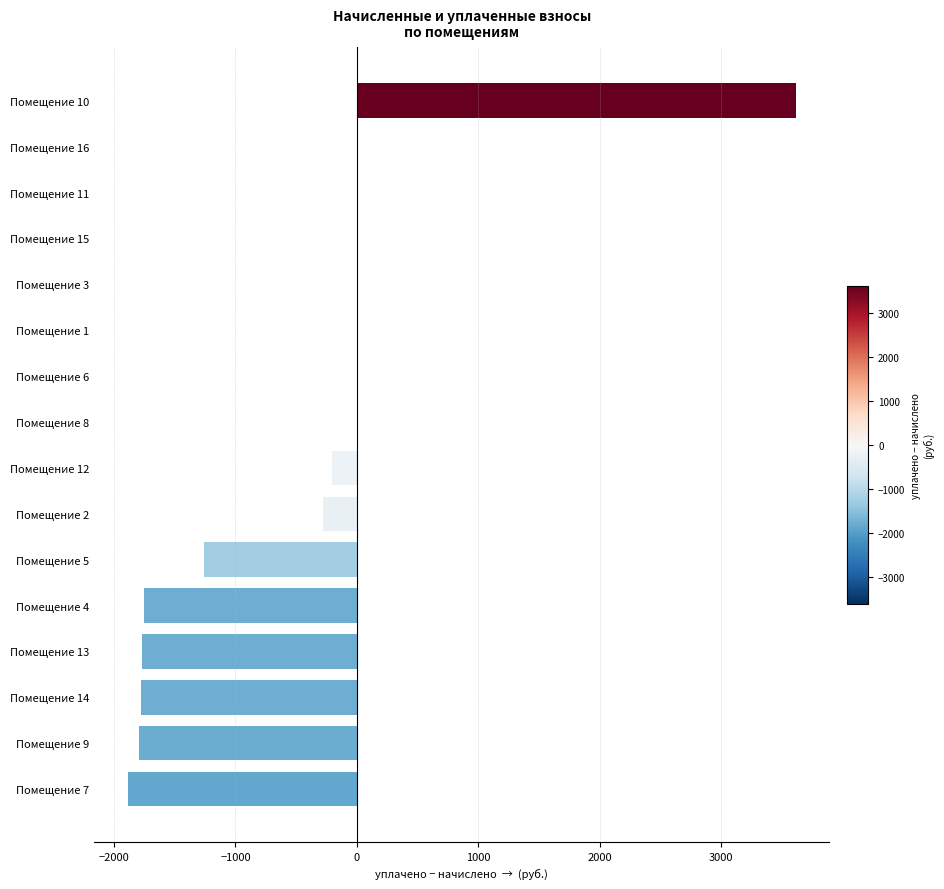

The value at Помещение 8 is 0.0. True or false?

True